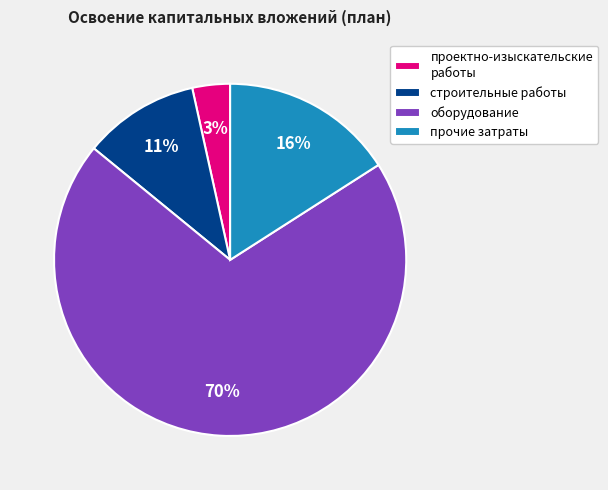

What percentage is the прочие затраты slice, to the nearest percent?

16%